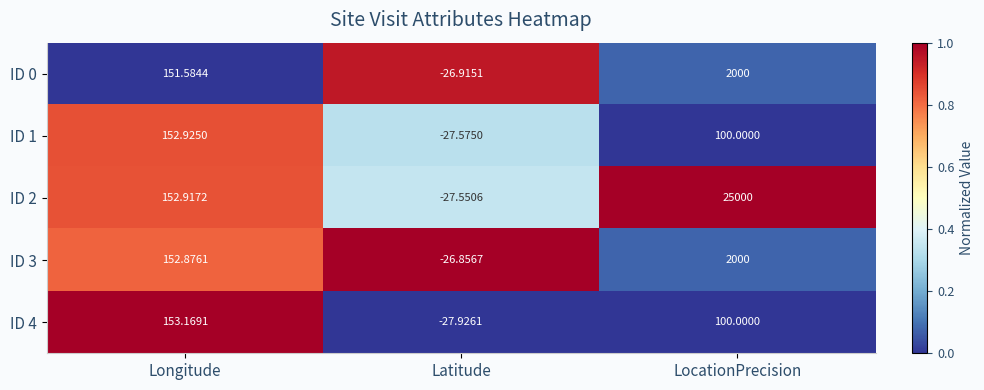

At which category is the sum across all series the highest?

LocationPrecision